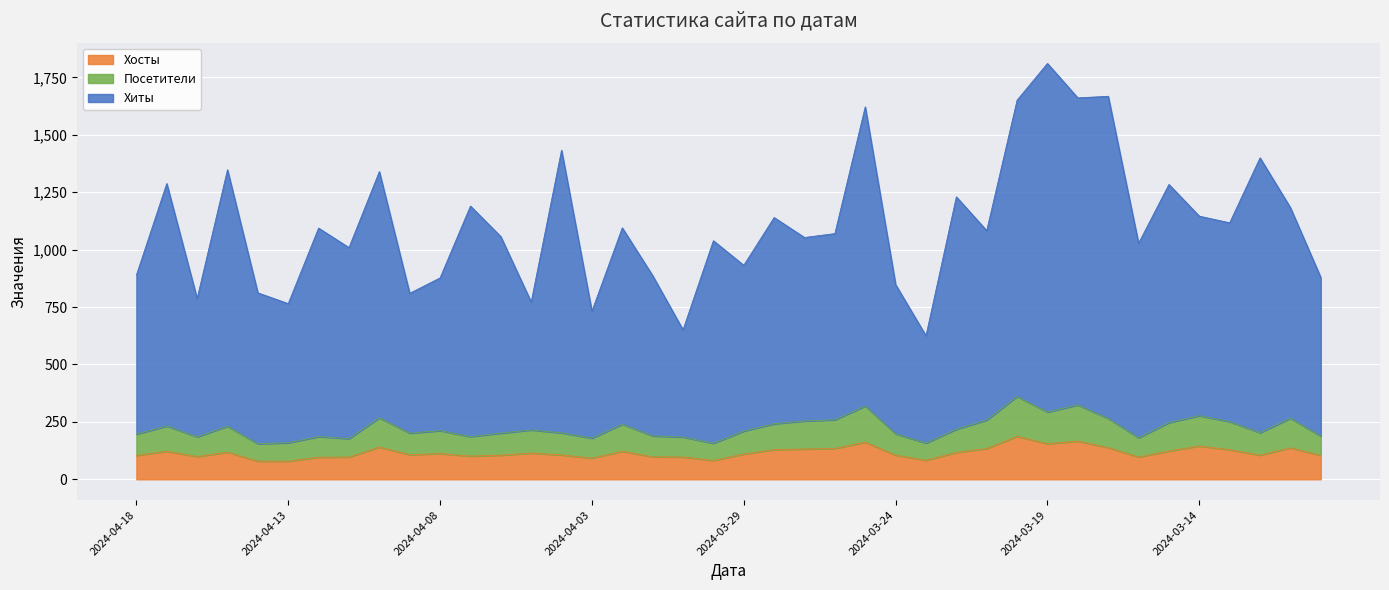

How many lines are shown in the chart?

3